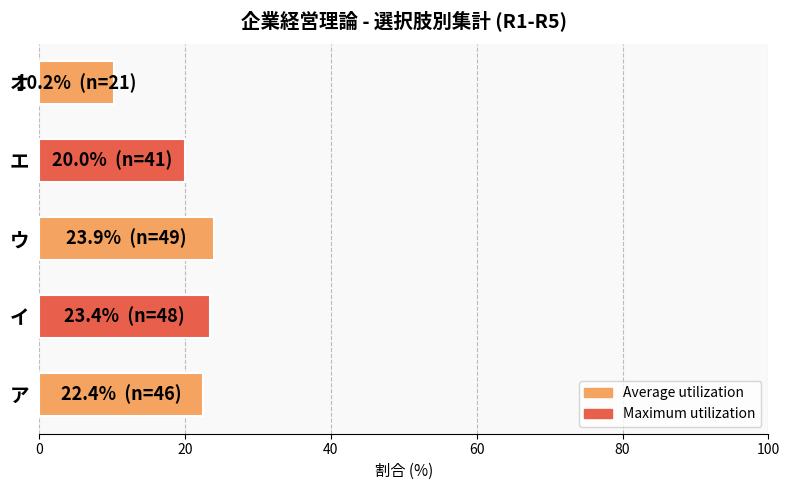

How many data points are above 22?

3